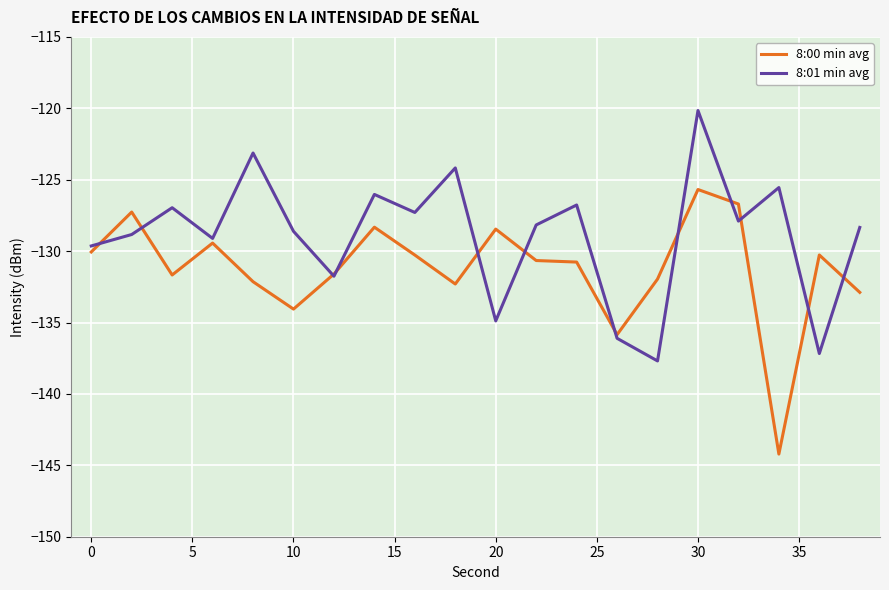

List the series in order of their overall mean, highest first.

8:01 min avg, 8:00 min avg